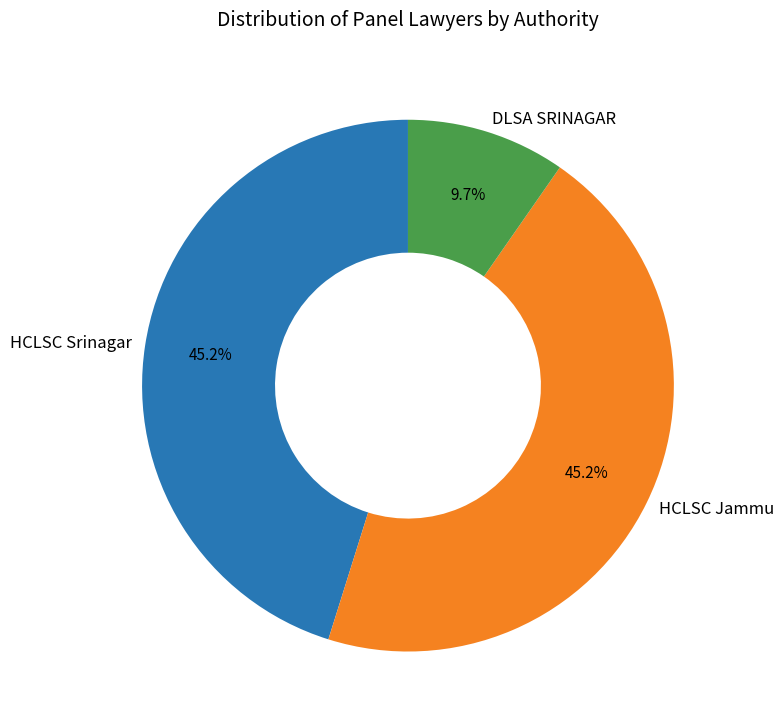

True or false: DLSA SRINAGAR accounts for 10% of the total.

True